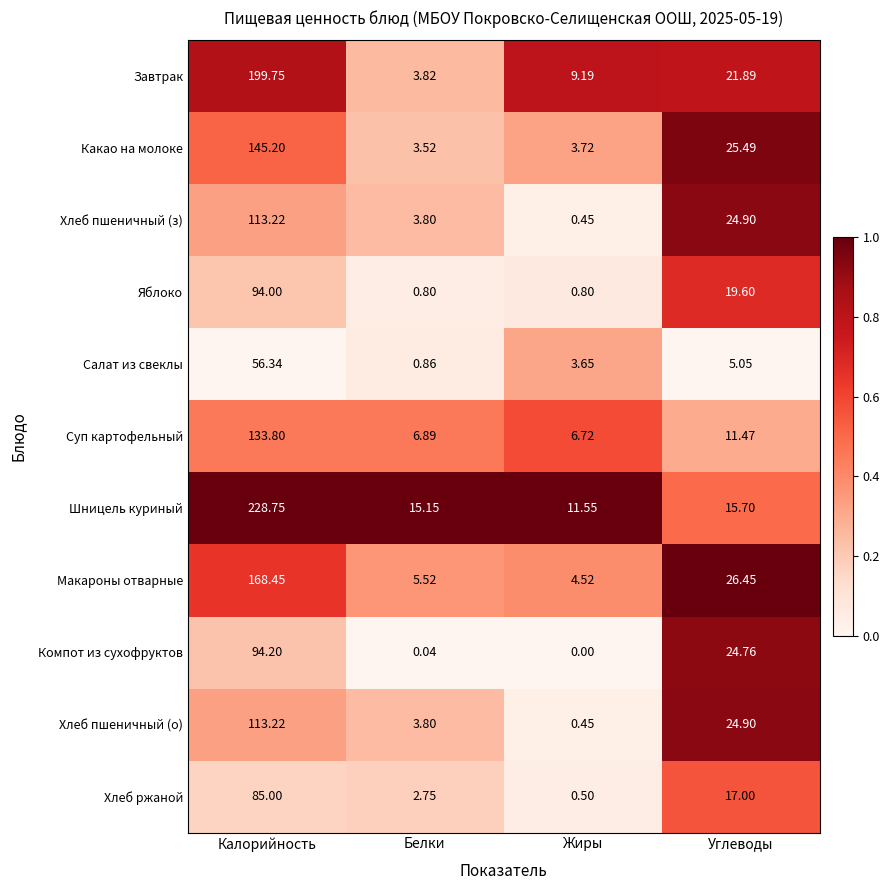

Between Калорийность and Углеводы, which series saw the biggest shift?

Шницель куриный